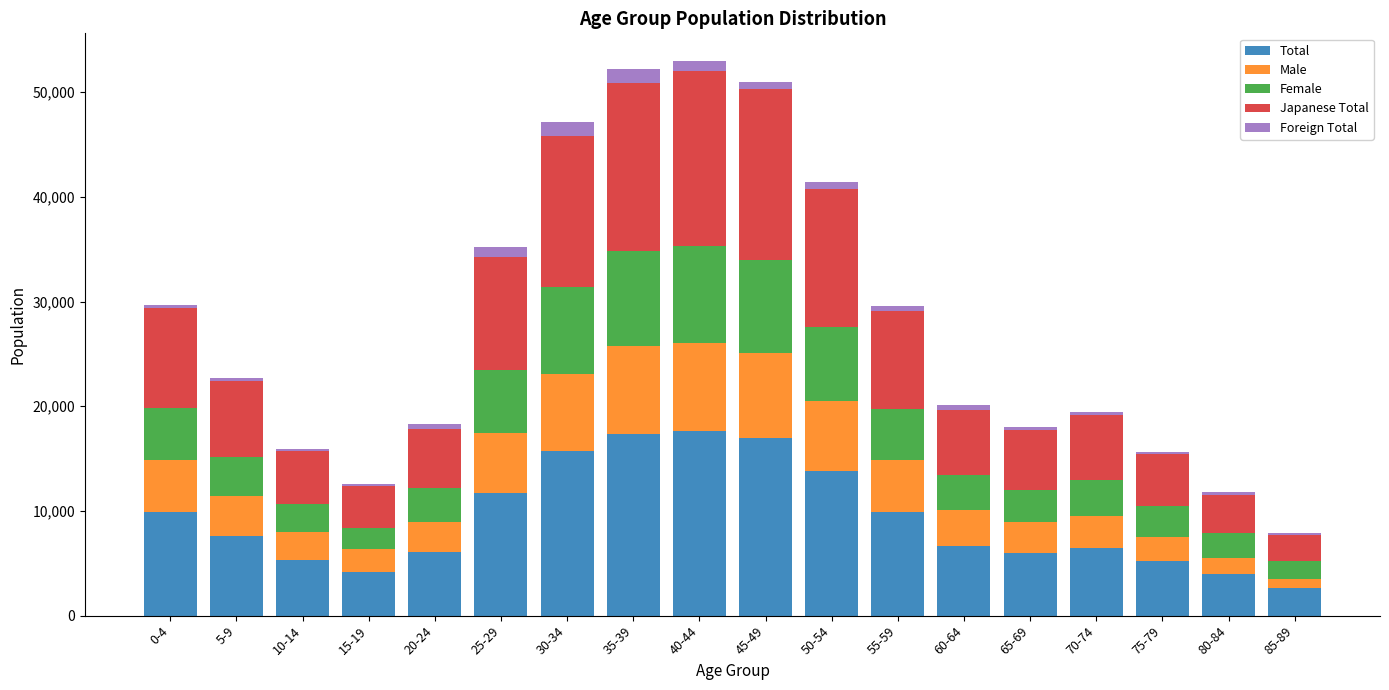

What is the lowest value of the Total series?

2633